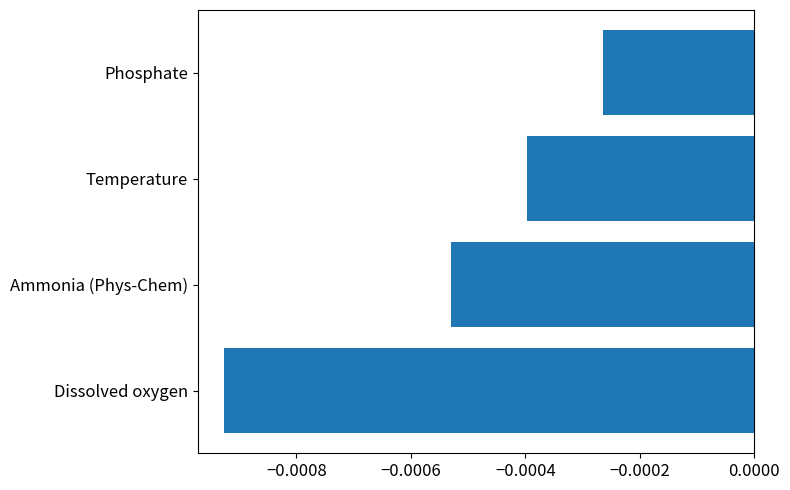

Where is the data nearest to the value 0?

Phosphate